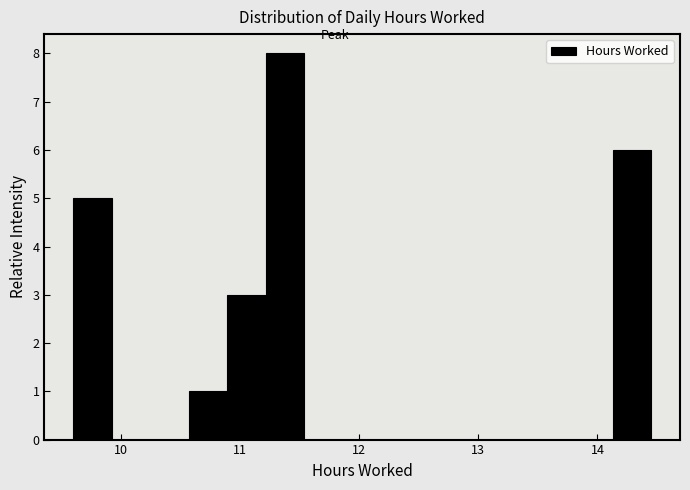

Read against the x-axis, roughly where is the centre of the tallest bar?

11.4